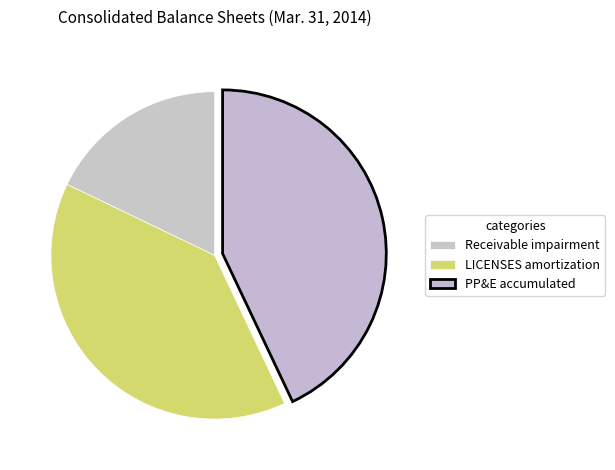

How many slices are in this pie chart?

3